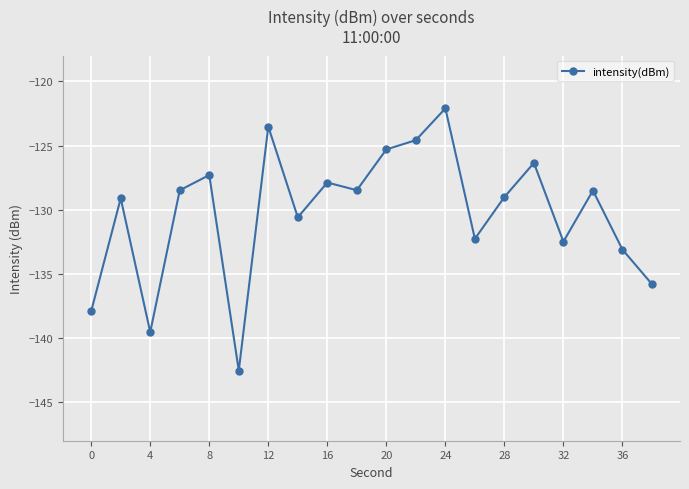

How many interior local peaks (higher than both neighbors) does the data have?

7